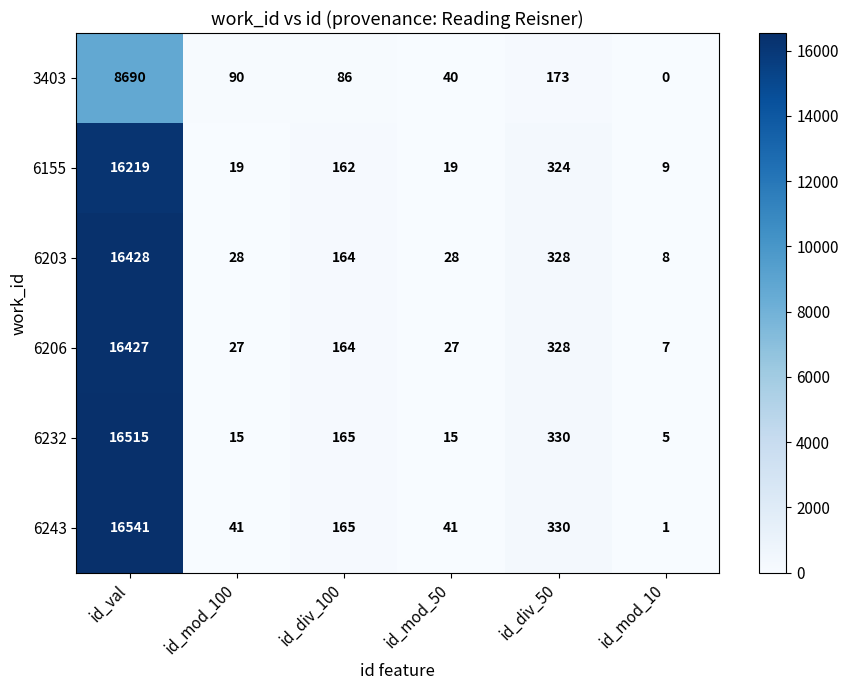

What is the minimum value for 6232?

5